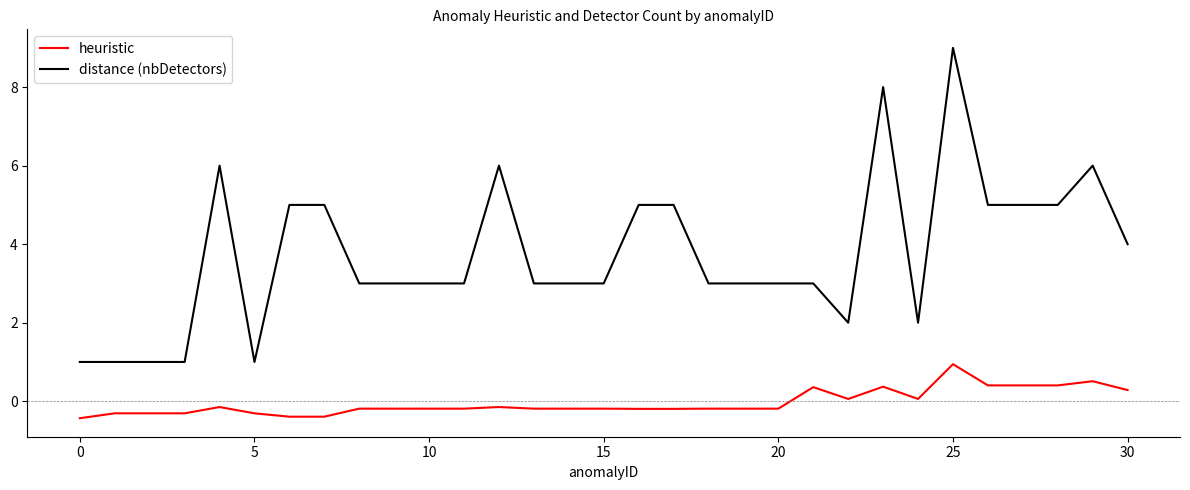

Which series has the largest total across all categories?

distance (nbDetectors)